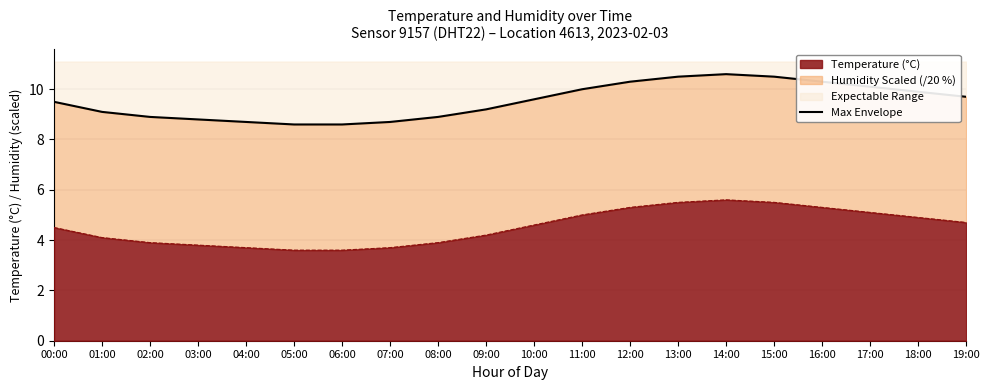

Is it true that Temperature (°C) equals 2.4 at 15:00?

False